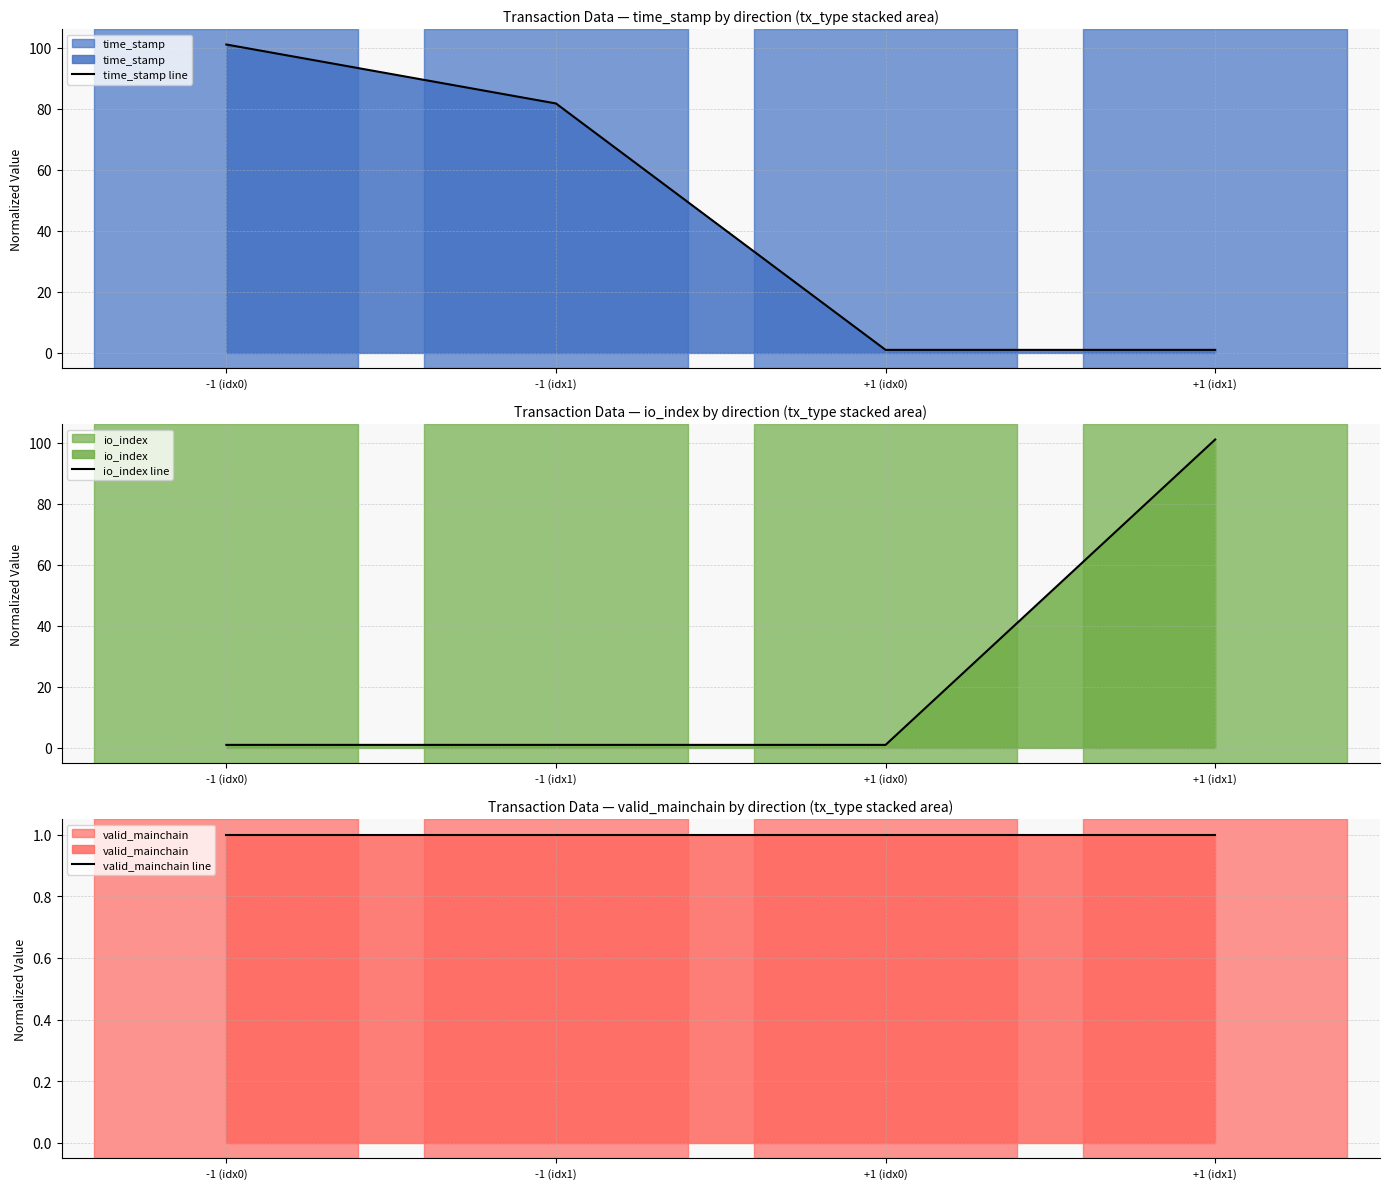

What is the sum of all valid_mainchain line values?

4.0